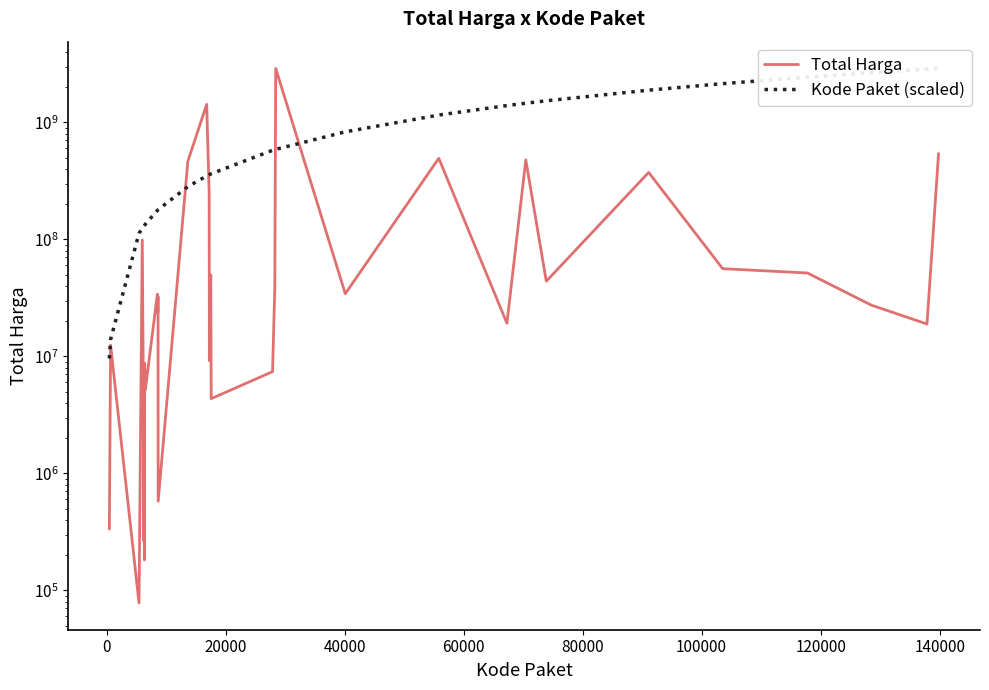

What is the value of the Total Harga point at the 7th from the left?

4672200.0